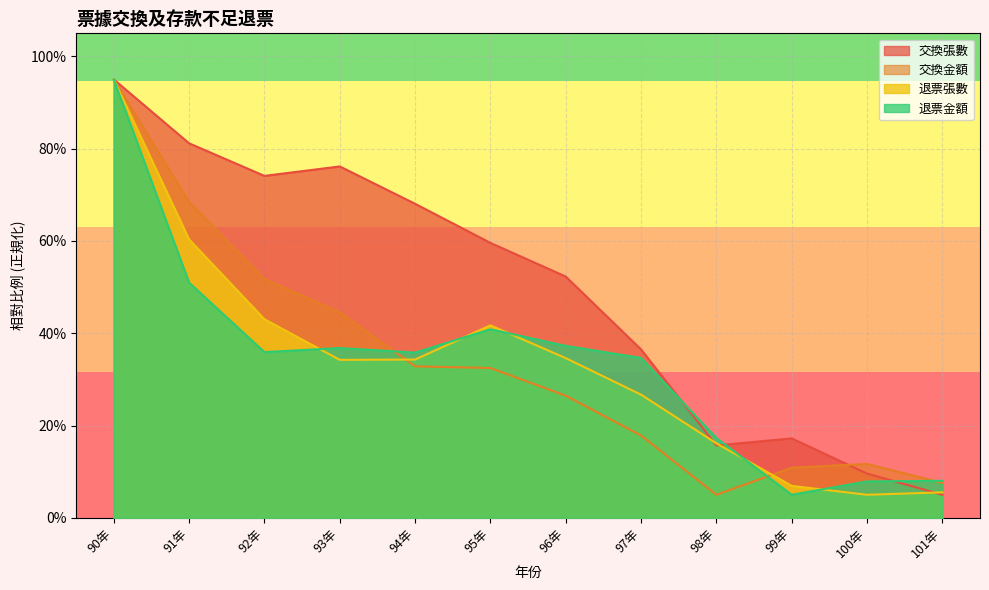

True or false: 退票金額 and 交換金額 cross at least once.

True